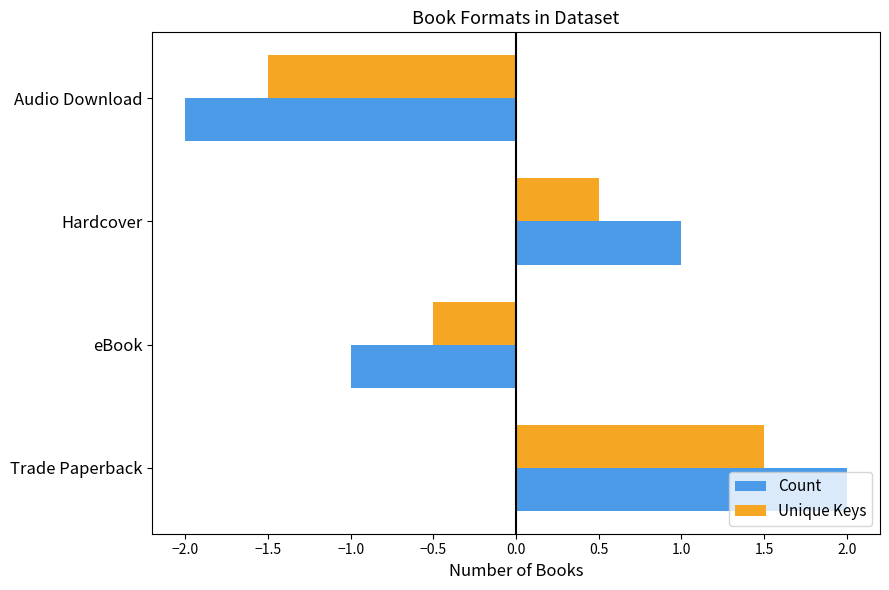

At Audio Download, list the series in order from largest to smallest.

Unique Keys, Count